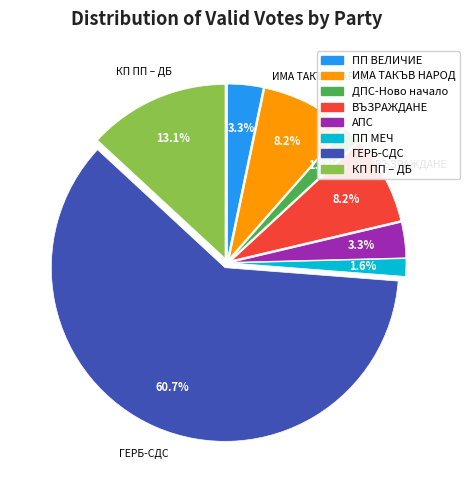

Does any single category account for the majority?

Yes